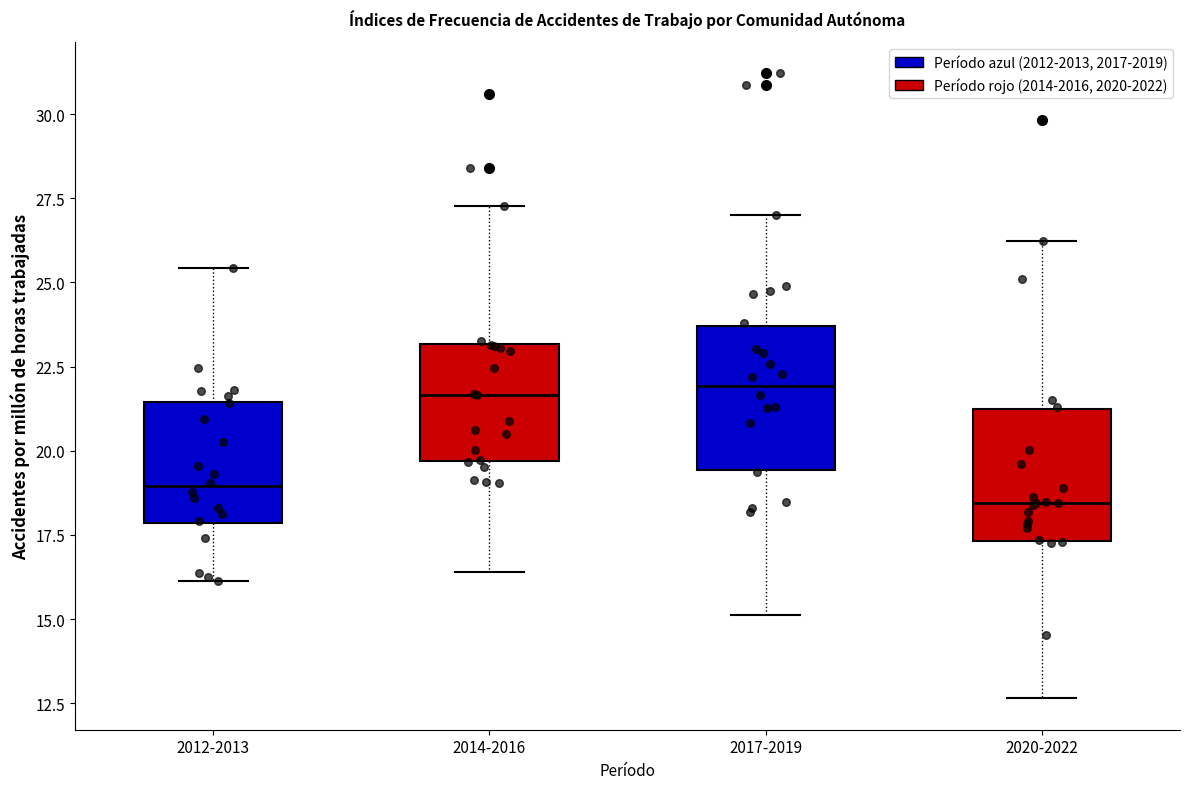

Reading left to right, transcribe this box plot: for each box, give where its median line is, the range the box spans, and where its two whiskers end, as read against the y-axis. The values are not printed on the chart, so give them approximately, as read against the axis.

2012-2013: median 19.0, box 18.0 to 21.5, whiskers 16.0 to 25.5
2014-2016: median 21.5, box 19.5 to 23.0, whiskers 16.5 to 27.5
2017-2019: median 22.0, box 19.5 to 23.5, whiskers 15.0 to 27.0
2020-2022: median 18.5, box 17.5 to 21.0, whiskers 12.5 to 26.0